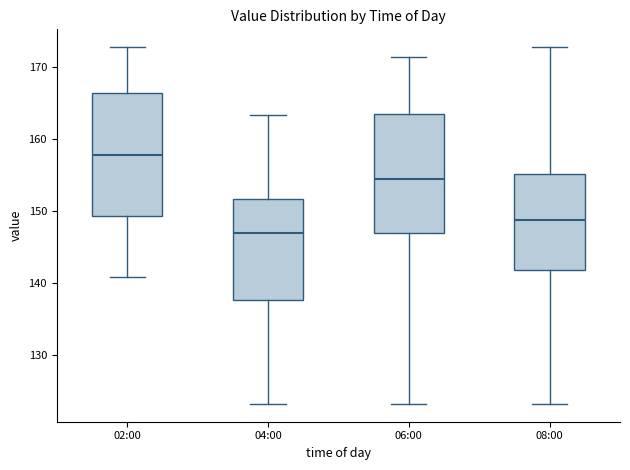

Where is the upper edge of the box for 06:00 on the y-axis? The values are not printed on the chart, so give them approximately, as read against the axis.

163